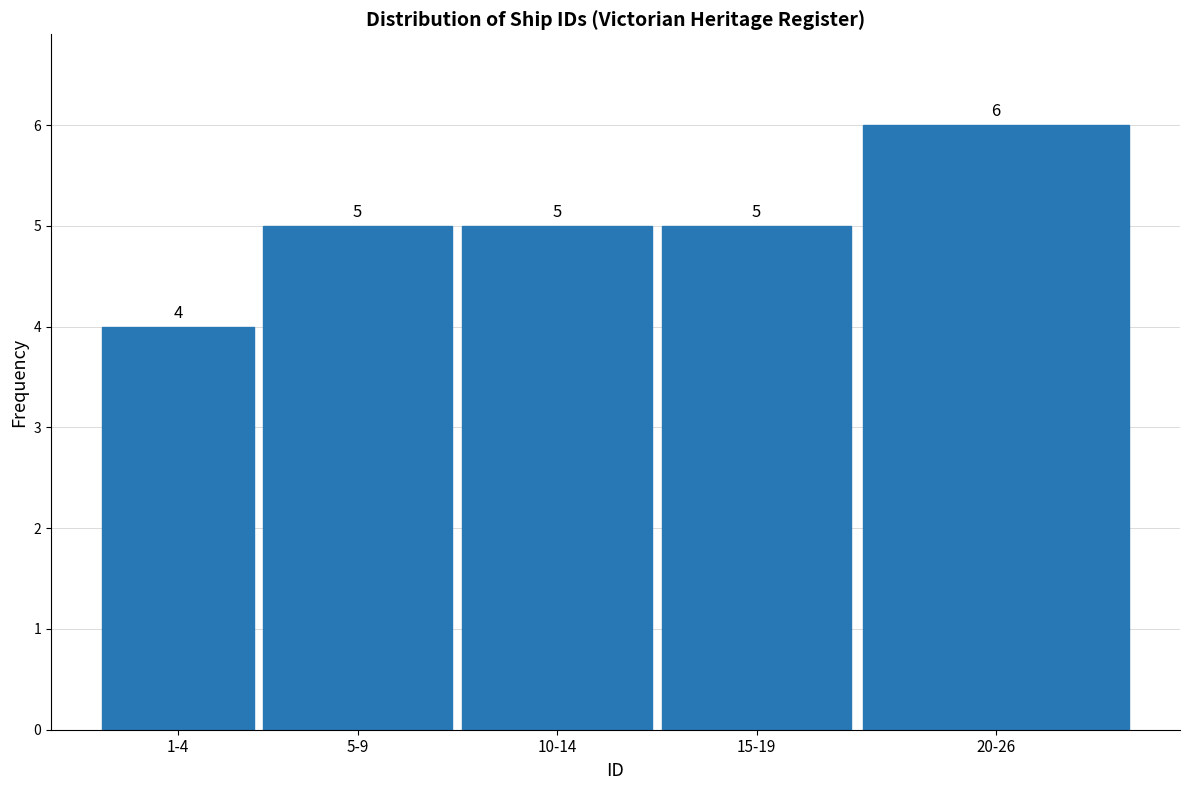

Reading right to left, extract all data points from this chart.

6	5	5	5	4